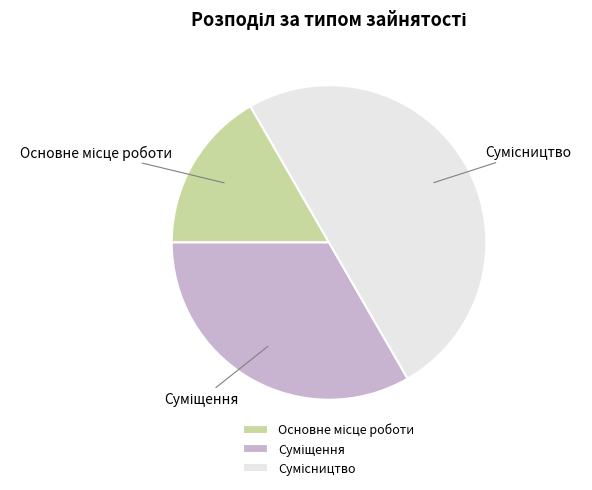

Between Сумісництво and Суміщення, which is larger?

Сумісництво